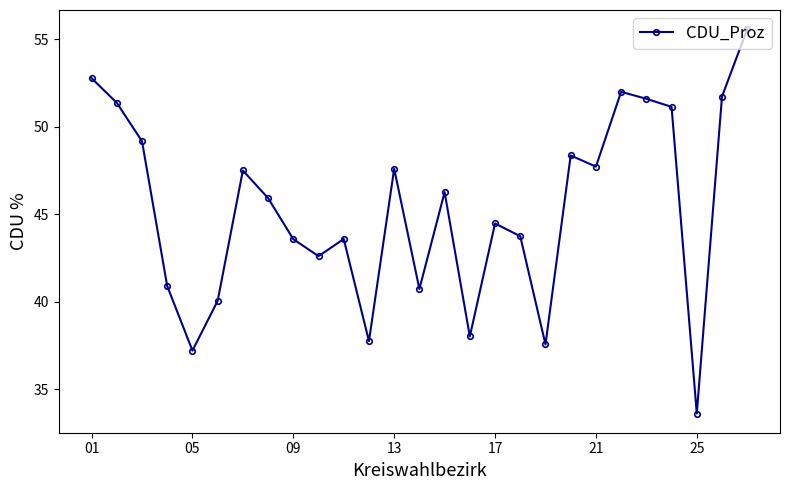

How many lines are shown in the chart?

1